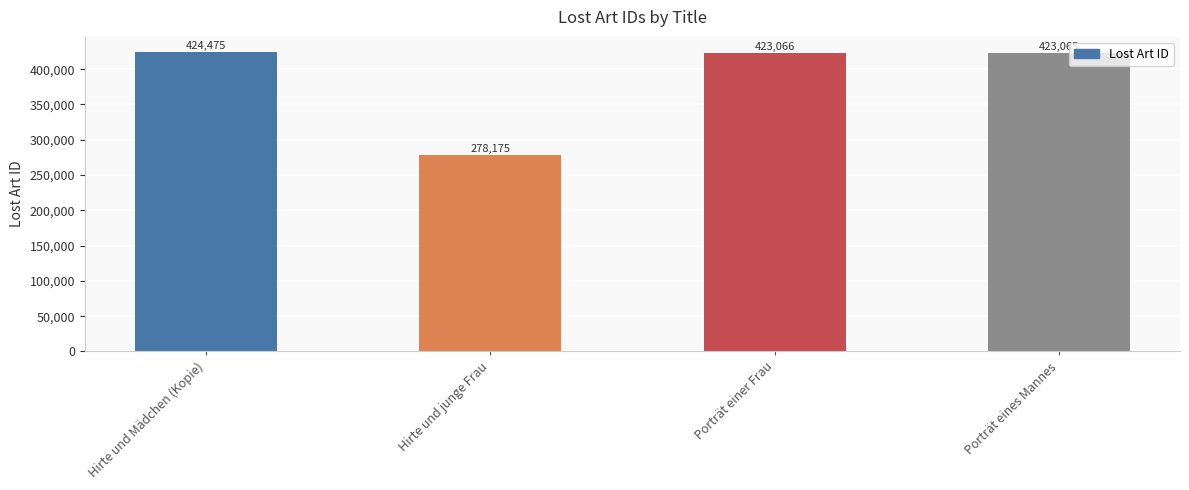

What is the average value?

387195